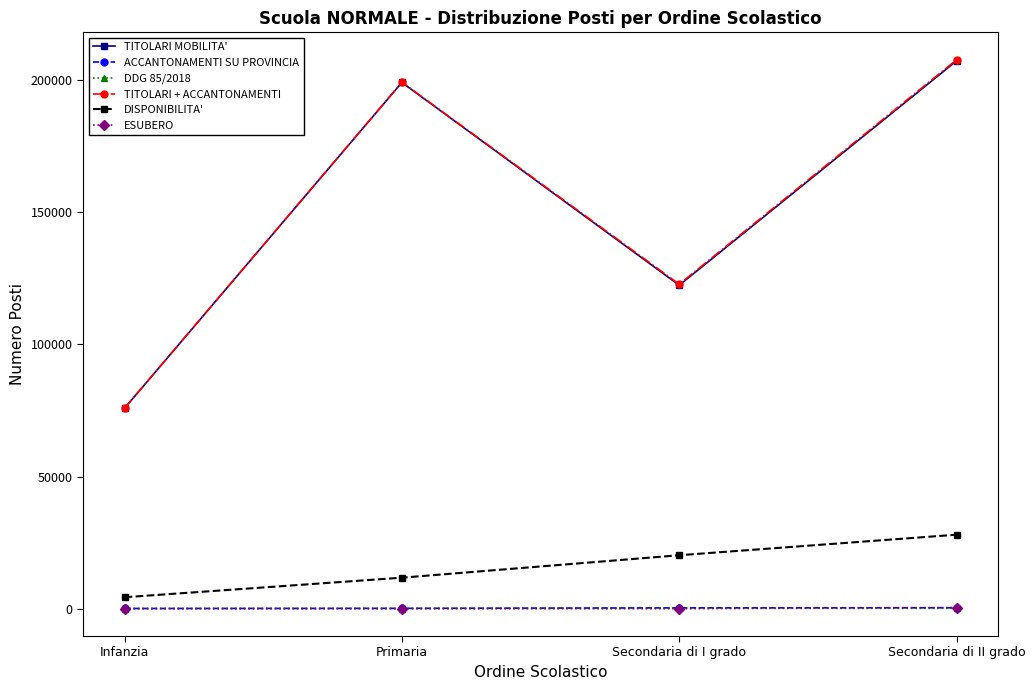

Between Infanzia and Secondaria di I grado, which series saw the biggest shift?

TITOLARI + ACCANTONAMENTI